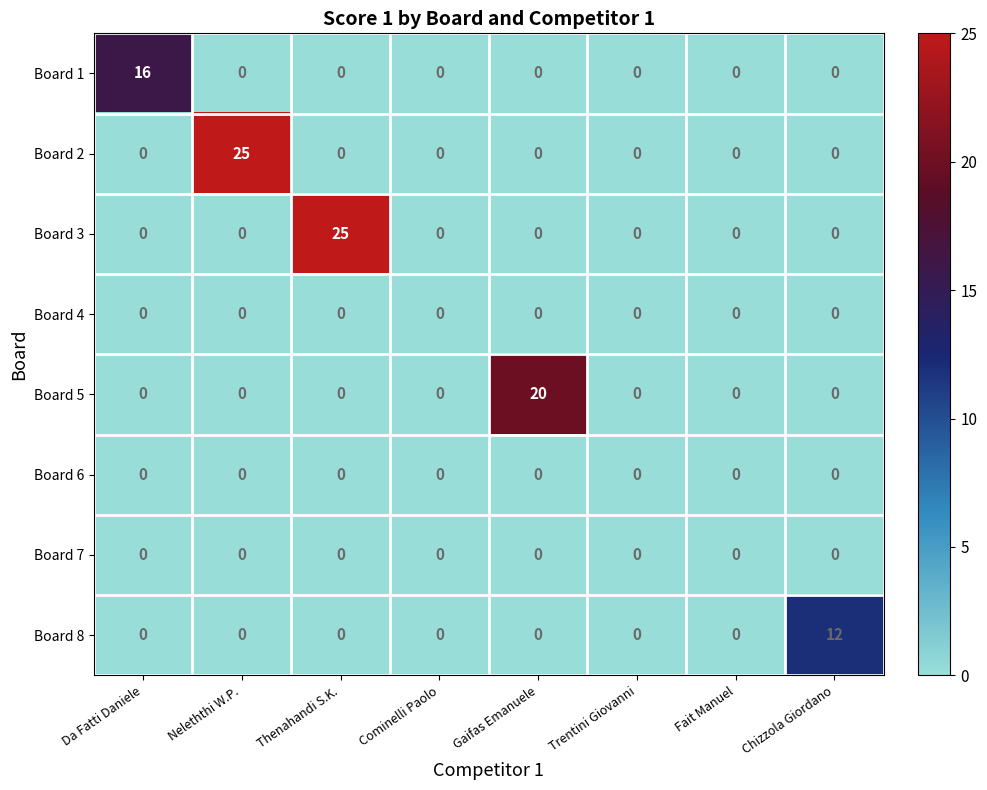

What is the total value across all series at Chizzola Giordano?

12